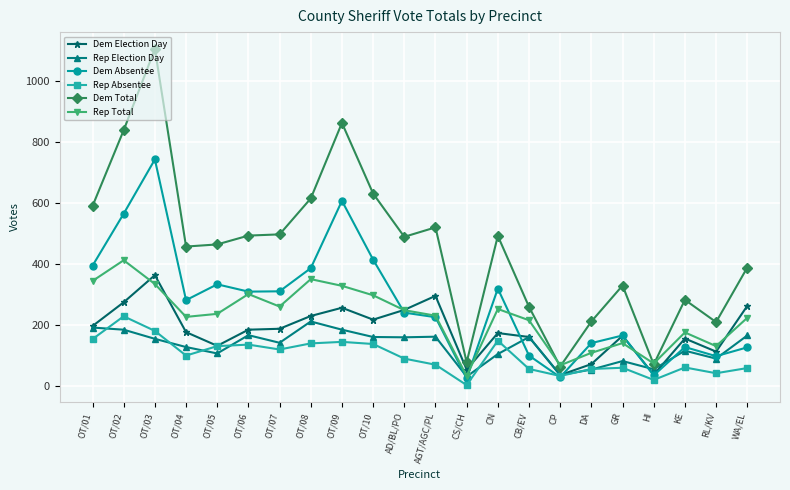

Which series ends up on top after the final intersection of Dem Absentee and Dem Election Day?

Dem Election Day